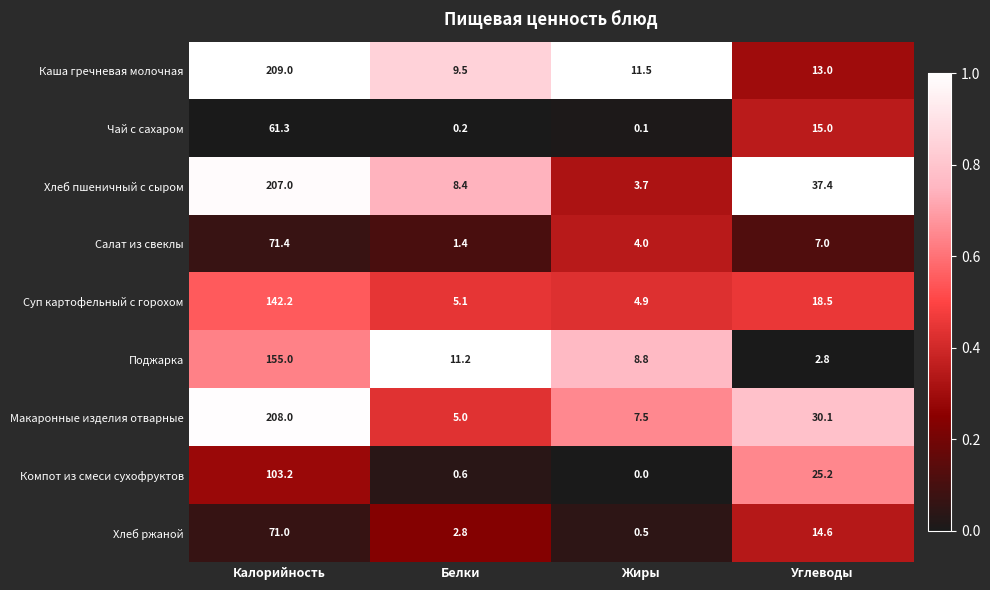

Which series has the largest total across all categories?

Хлеб пшеничный с сыром